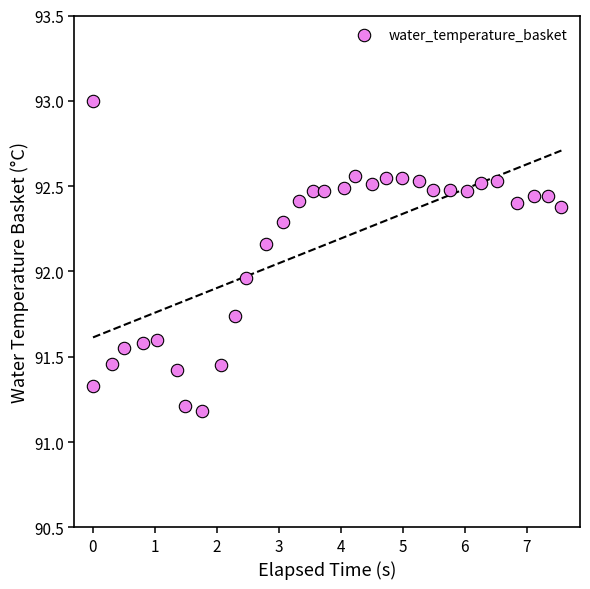

What is the range of X values (max minus min)?

7.6